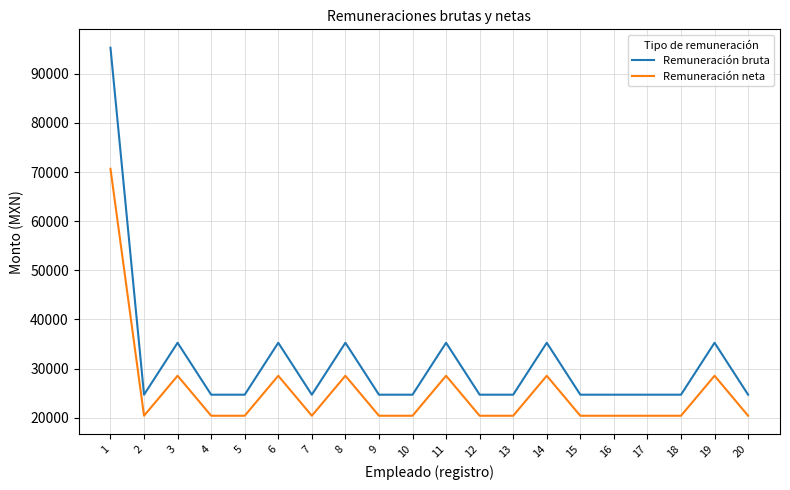

Count the number of data series in this chart.

2